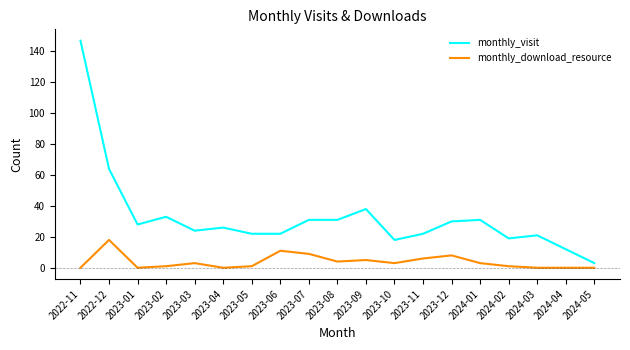

What is the average value of the monthly_visit series?

33